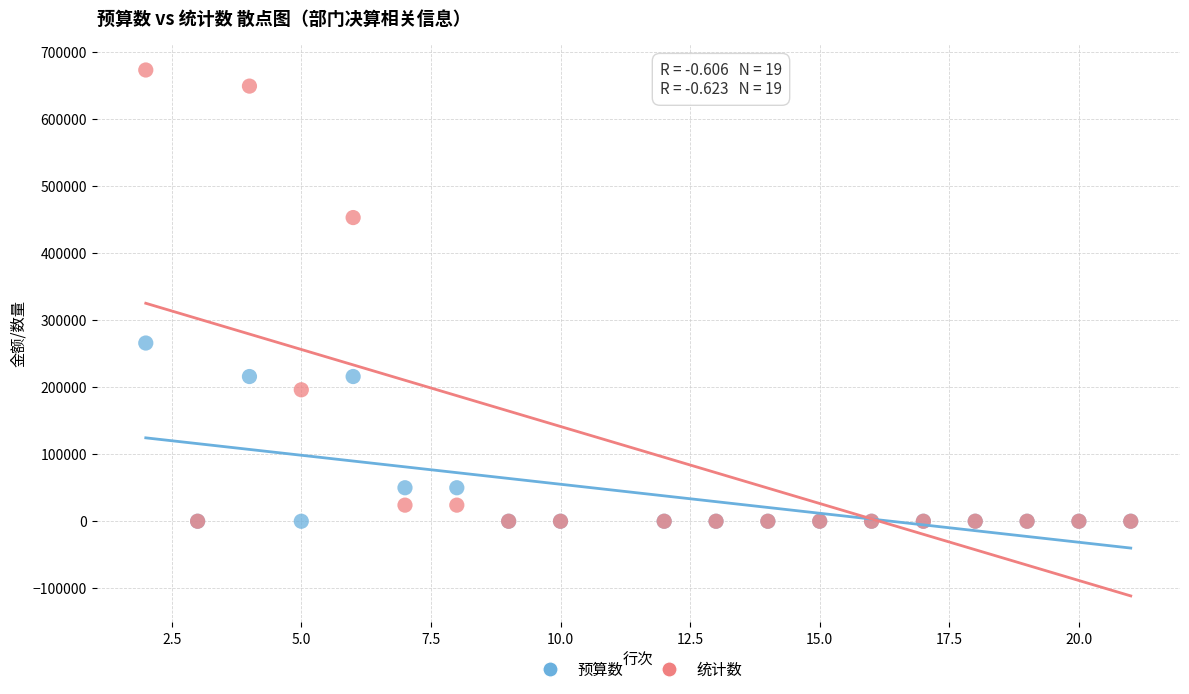

In the 统计数 series, what Y value is closest to 336758?

453274.0